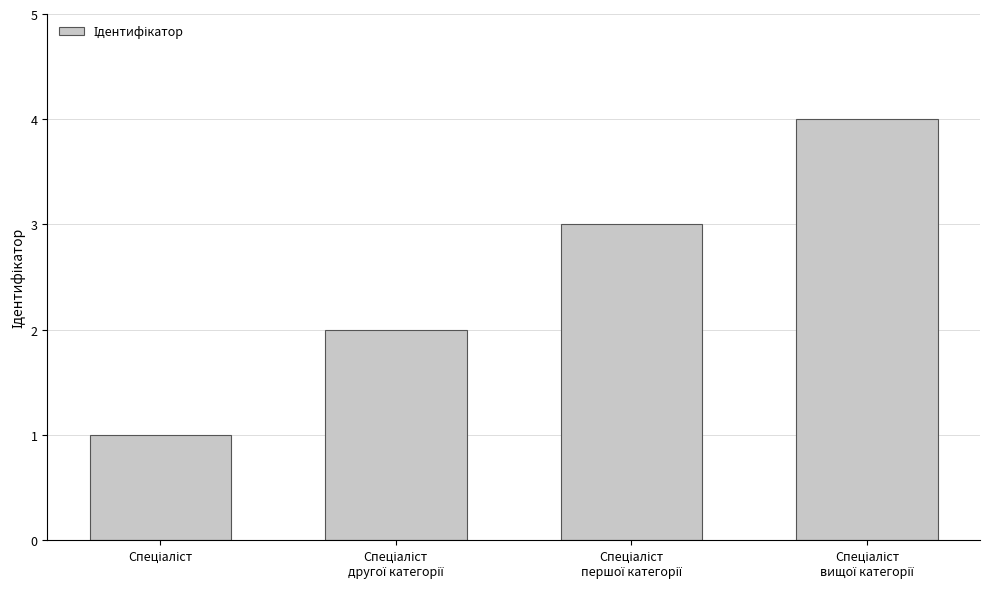

What is the greatest value displayed?

4